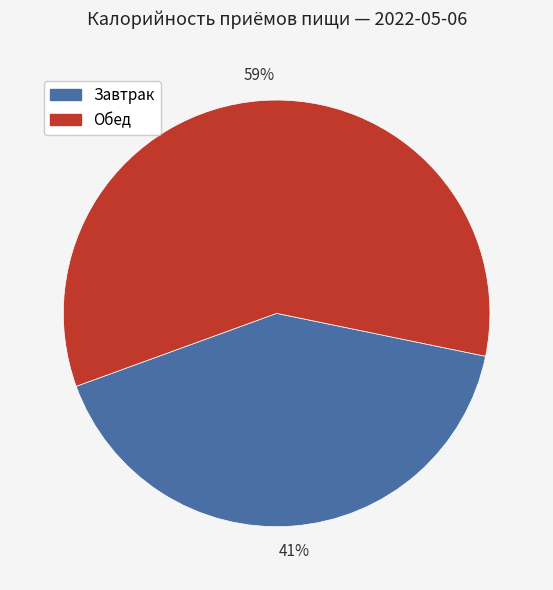

Between Обед and Завтрак, which is larger?

Обед